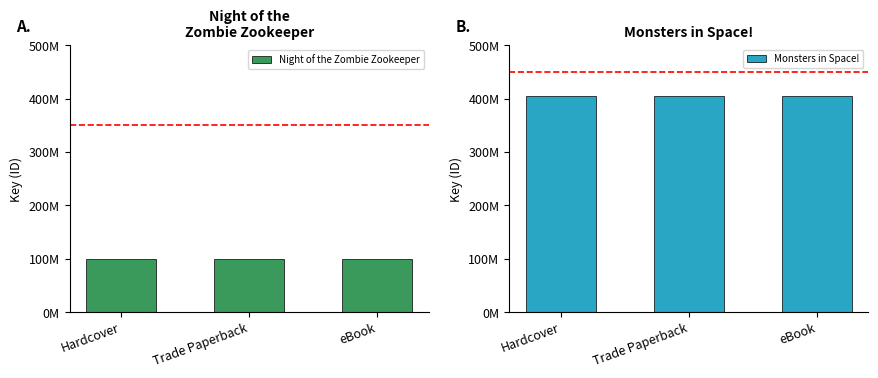

Rank the series at Hardcover from highest to lowest value.

Monsters in Space!, Night of the Zombie Zookeeper